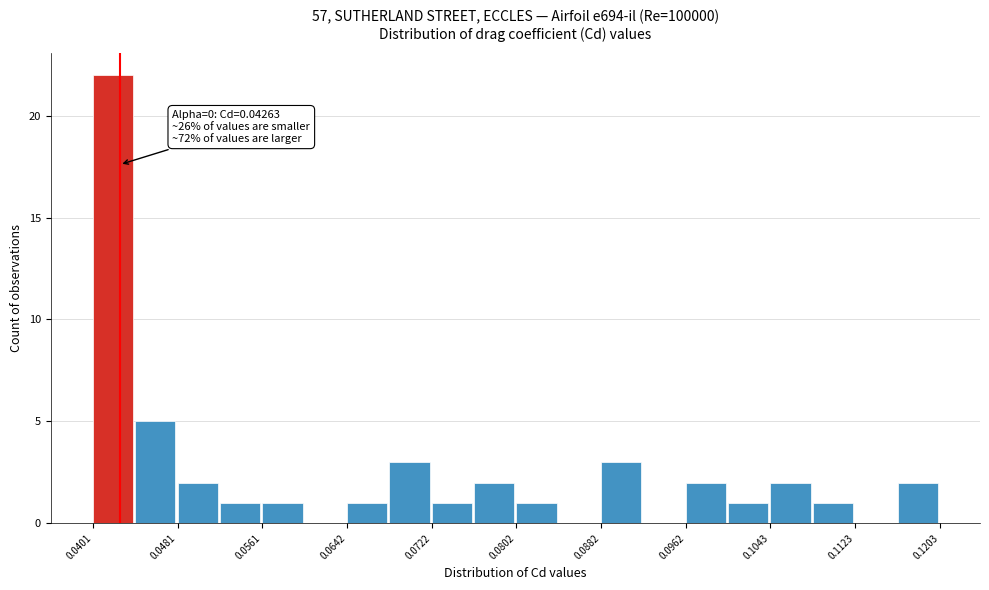

Over which range of the x-axis is the bar tallest?

0.040 to 0.044